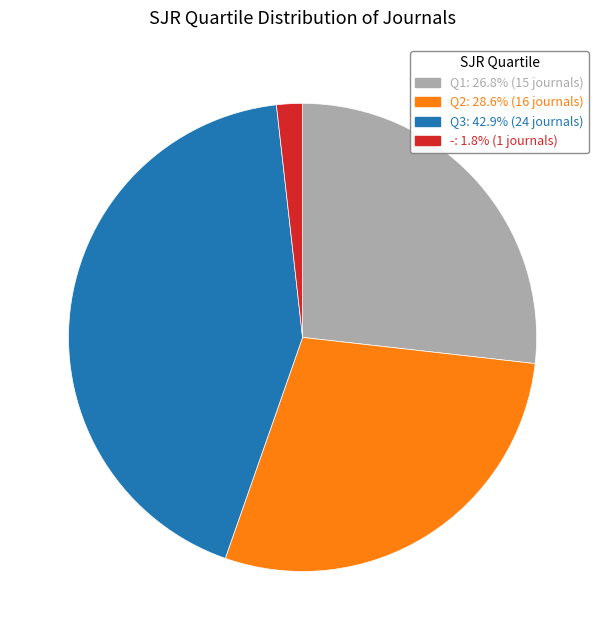

What is the ratio of the value at - to the value at Q2?

0.1